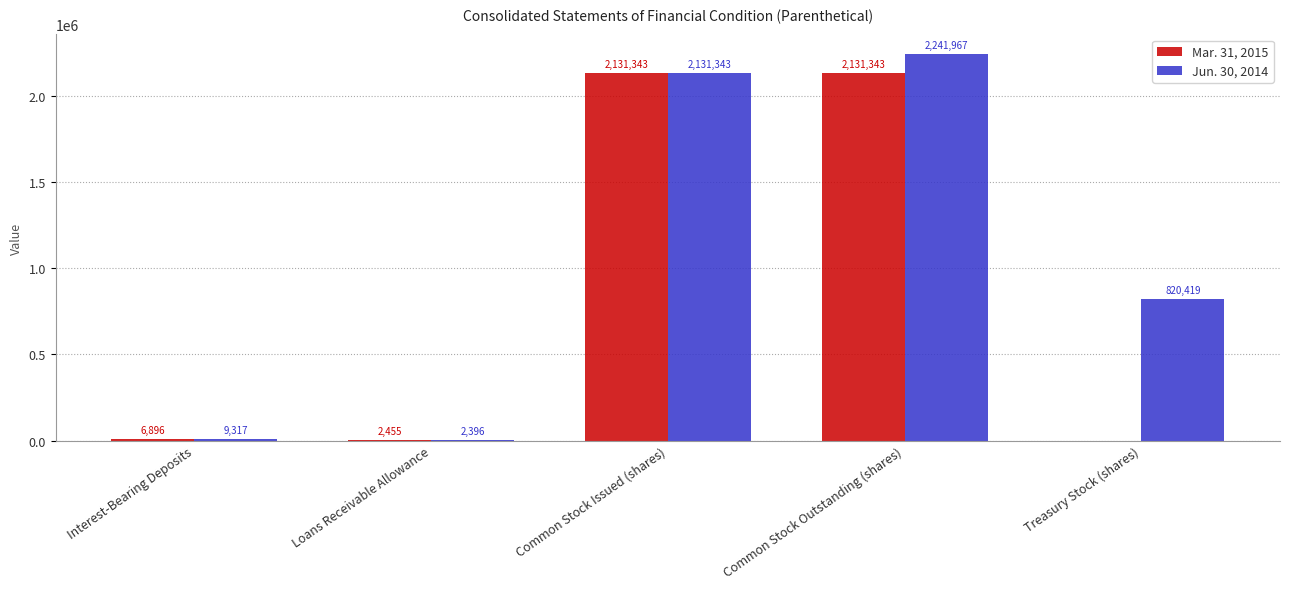

How many groups of bars are there?

5